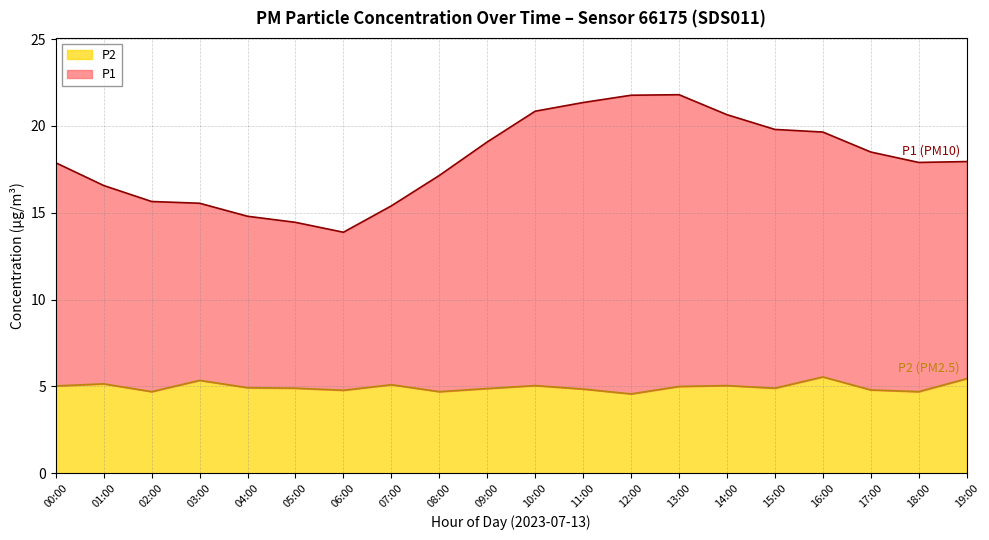

What are all the series names shown in the legend?

P2, P1